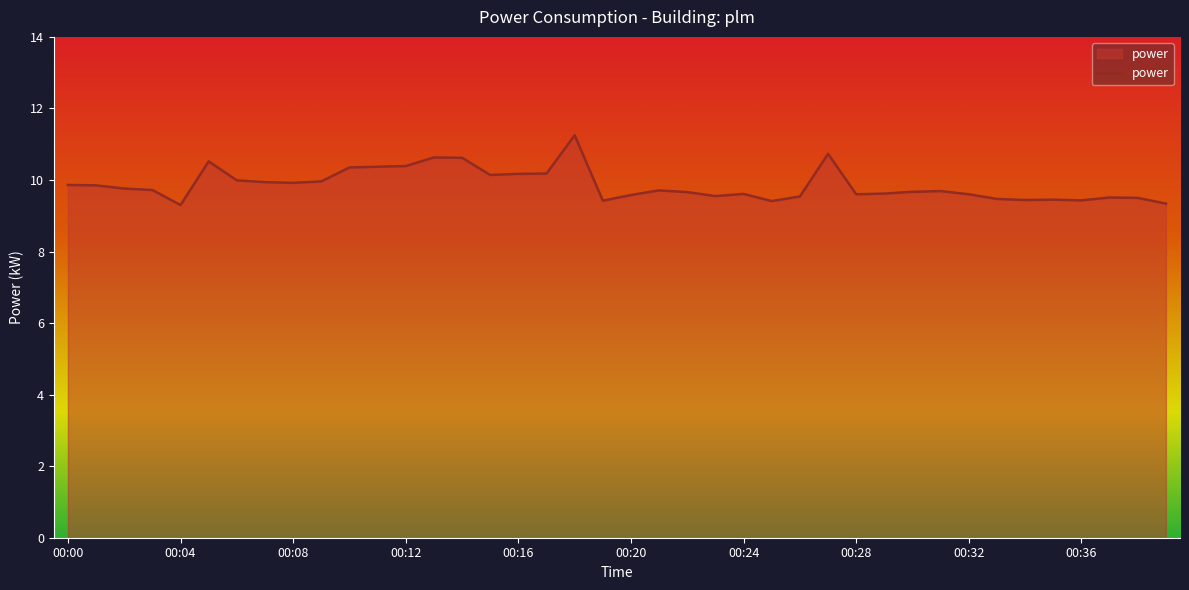

What is the smallest value displayed?

9.3